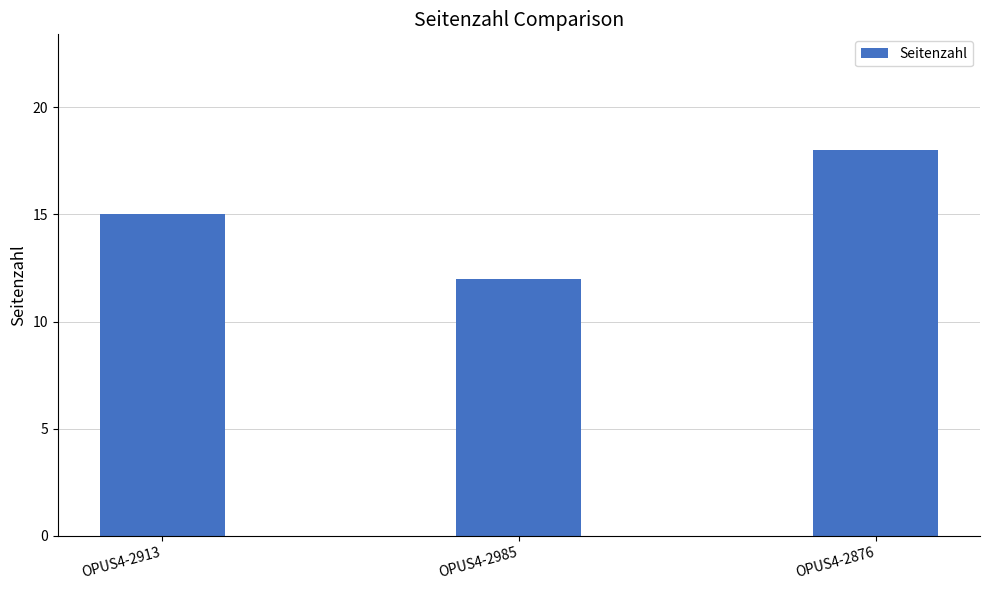

Read the value at OPUS4-2876.

18